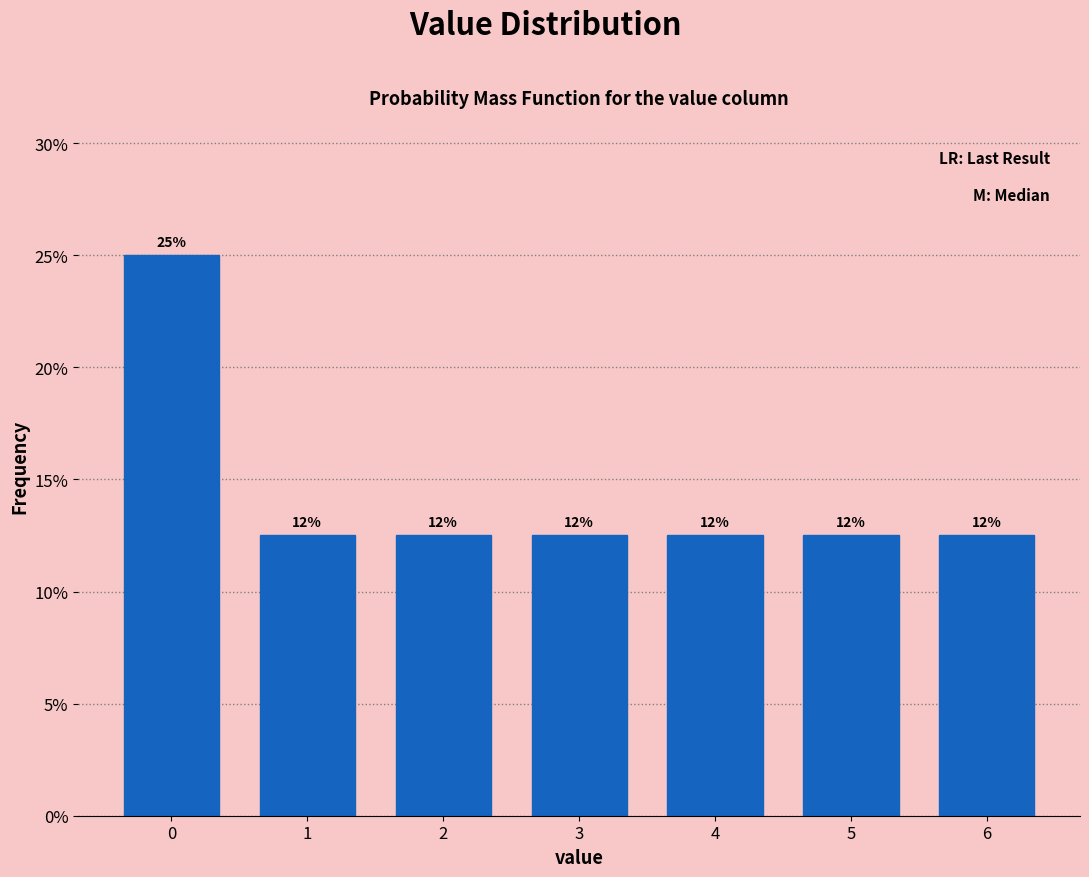

How many bars are there in total?

7